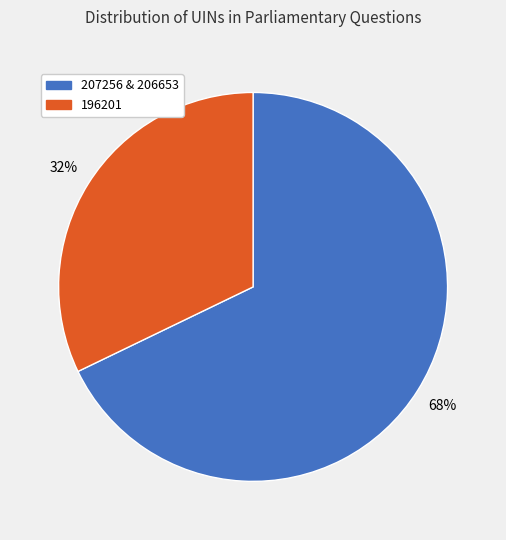

To the nearest percent, what is the average slice percentage?

50%